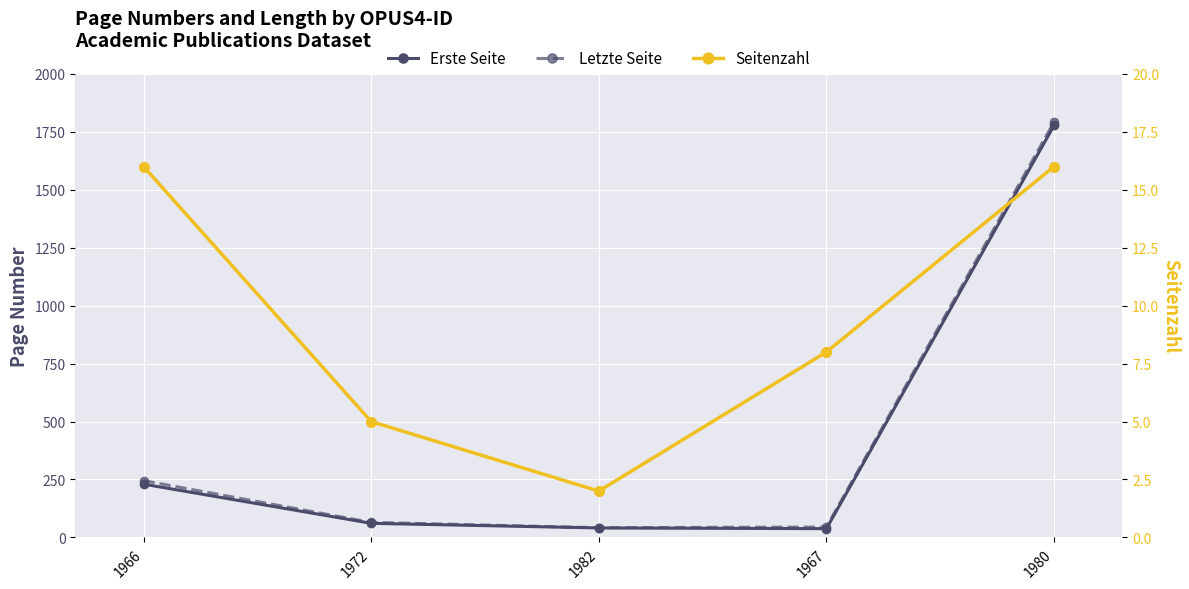

Reading left to right, list all the values displayed in this chart.

Erste Seite: 1966=230	1972=61	1982=41	1967=38	1980=1777
Letzte Seite: 1966=245	1972=65	1982=42	1967=45	1980=1792
Seitenzahl: 1966=16	1972=5	1982=2	1967=8	1980=16